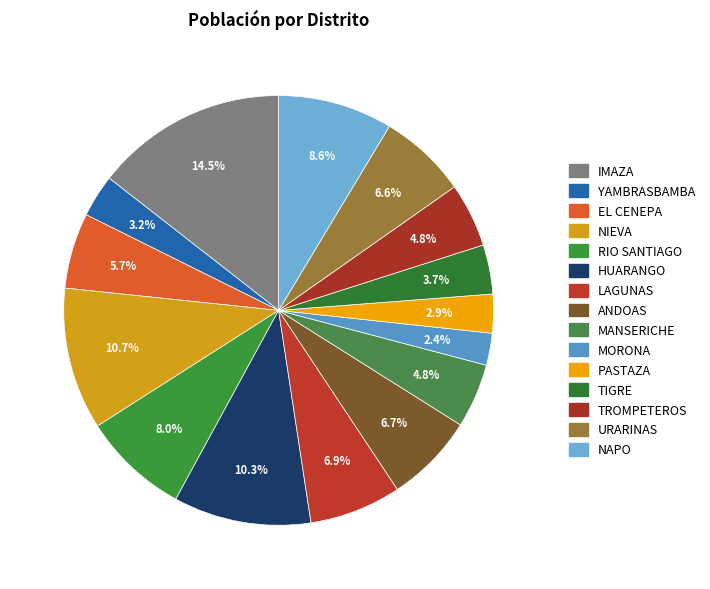

What is the ratio of the value at NAPO to the value at PASTAZA?

3.0